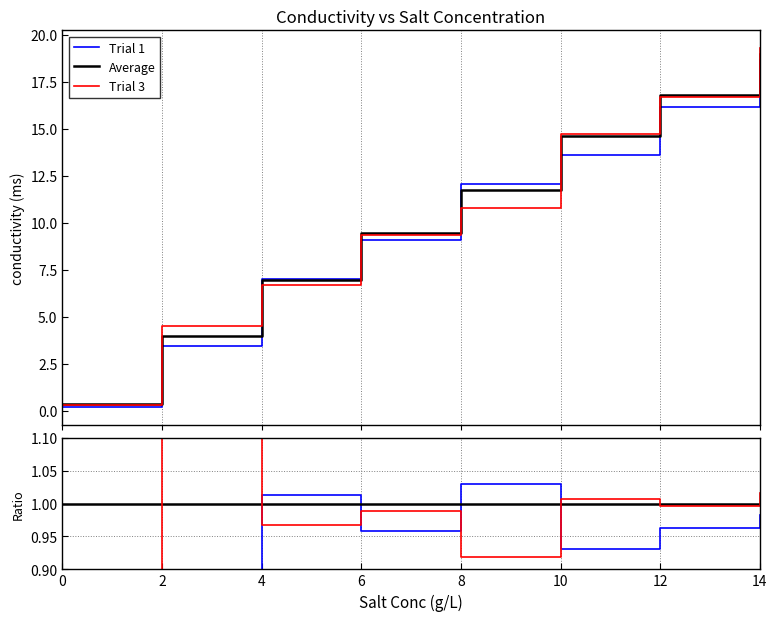

What is the sum of the Average values at 14 and 0?

2.0